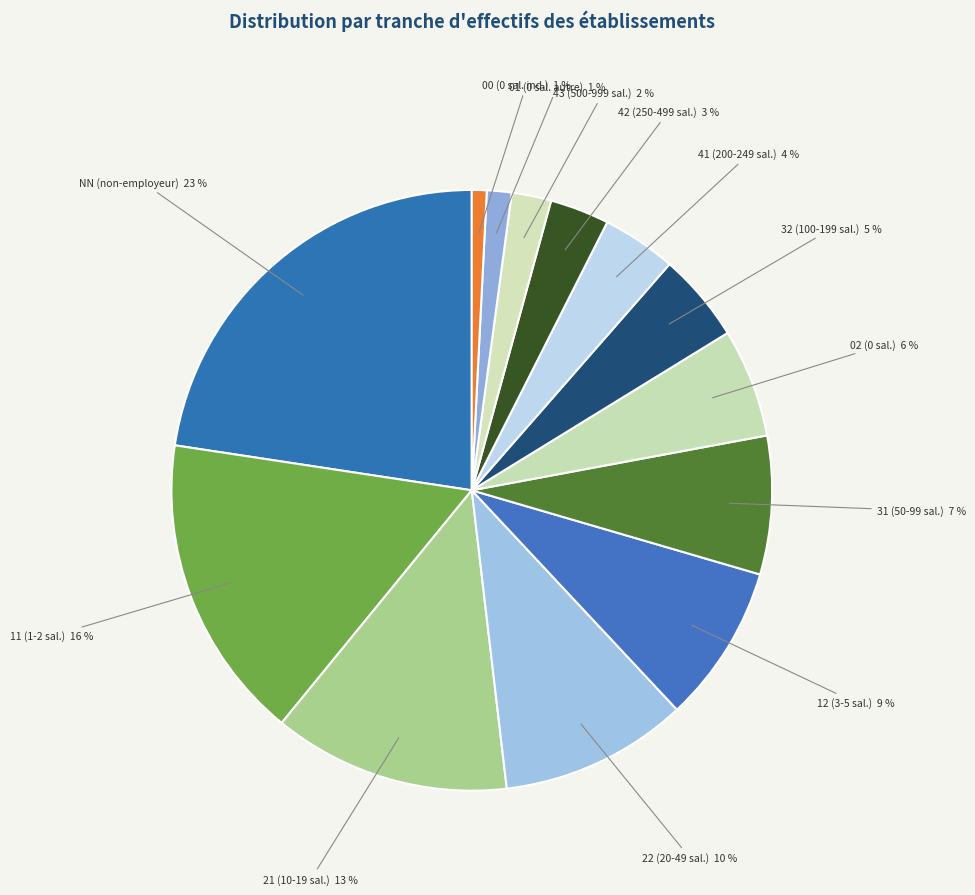

Between 43 (500-999 sal.) and NN (non-employeur), which is larger?

NN (non-employeur)